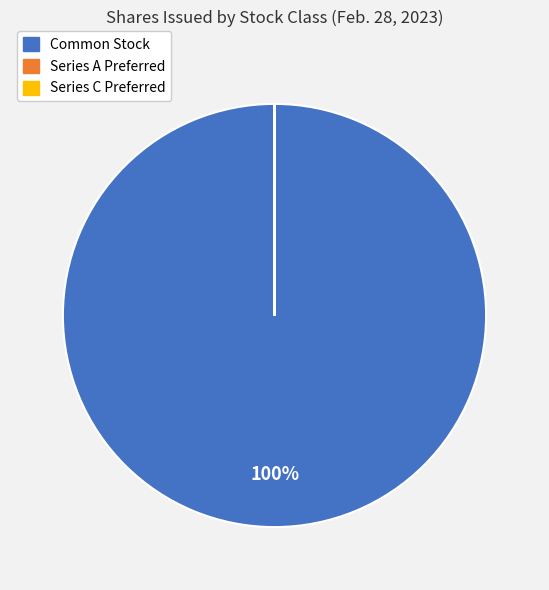

To the nearest percent, what is the difference between the largest and smallest slice percentages?

100%